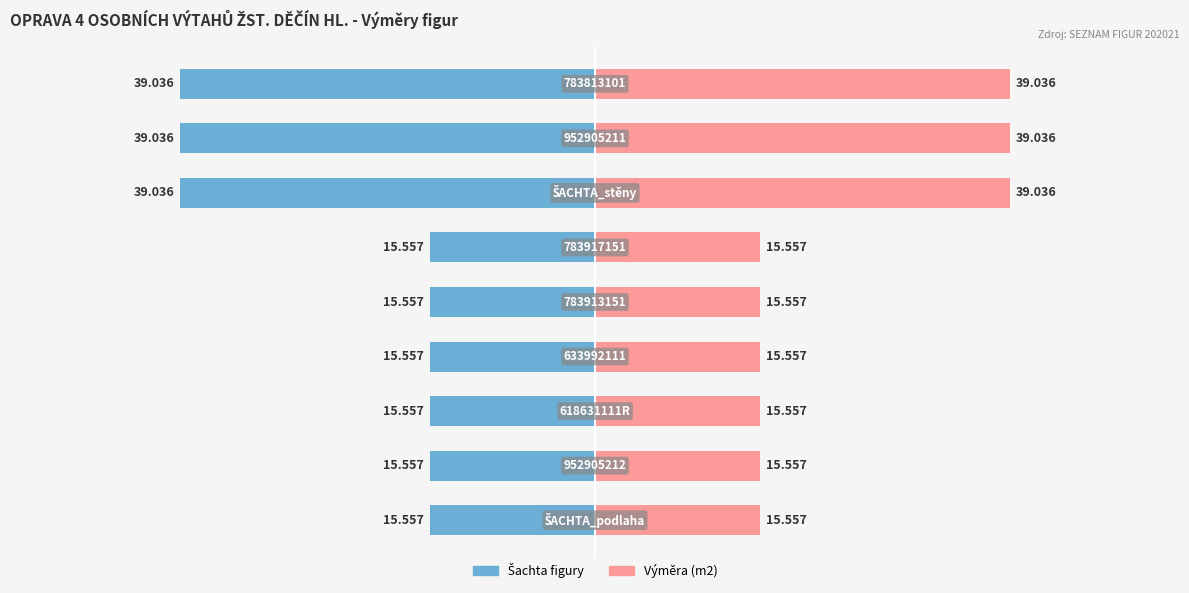

At how many categories does at least one series exceed -2?

9